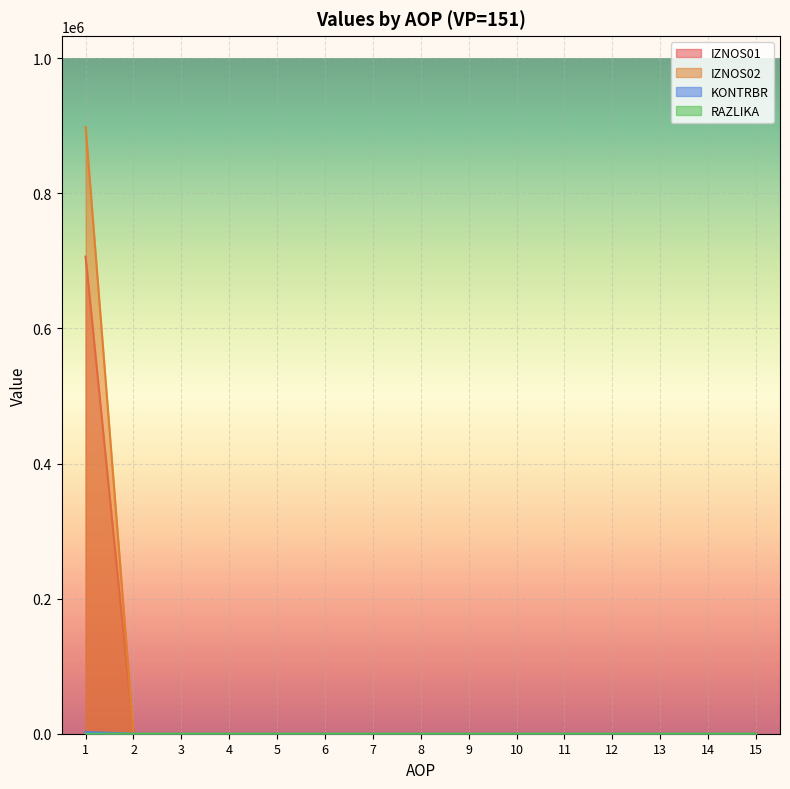

Is it true that IZNOS01 equals 1176.6 at 8?

False